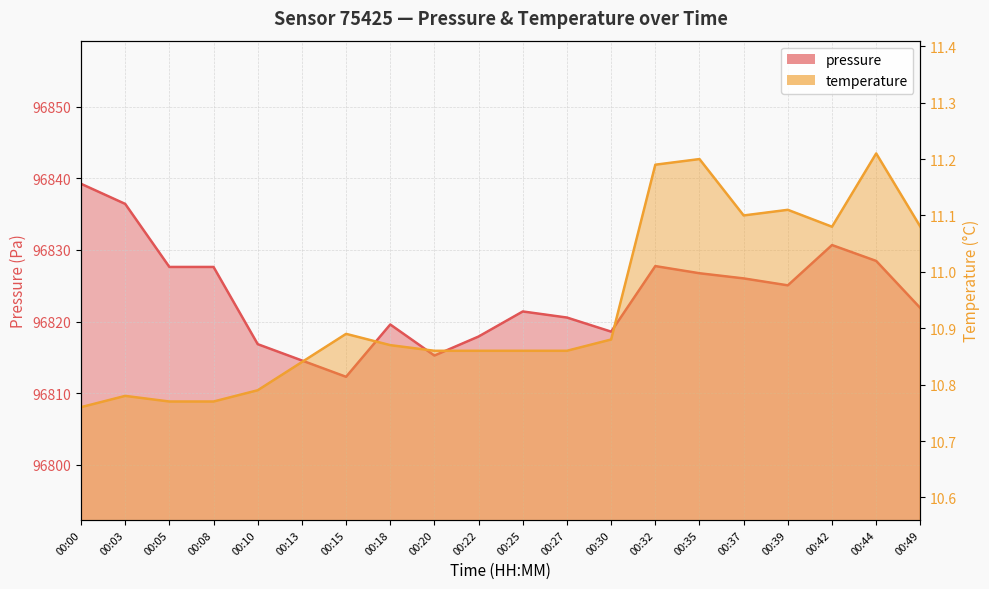

Rank the categories by pressure value from highest to lowest.

00:00, 00:03, 00:42, 00:44, 00:32, 00:05, 00:08, 00:35, 00:37, 00:39, 00:49, 00:25, 00:27, 00:18, 00:30, 00:22, 00:10, 00:20, 00:13, 00:15